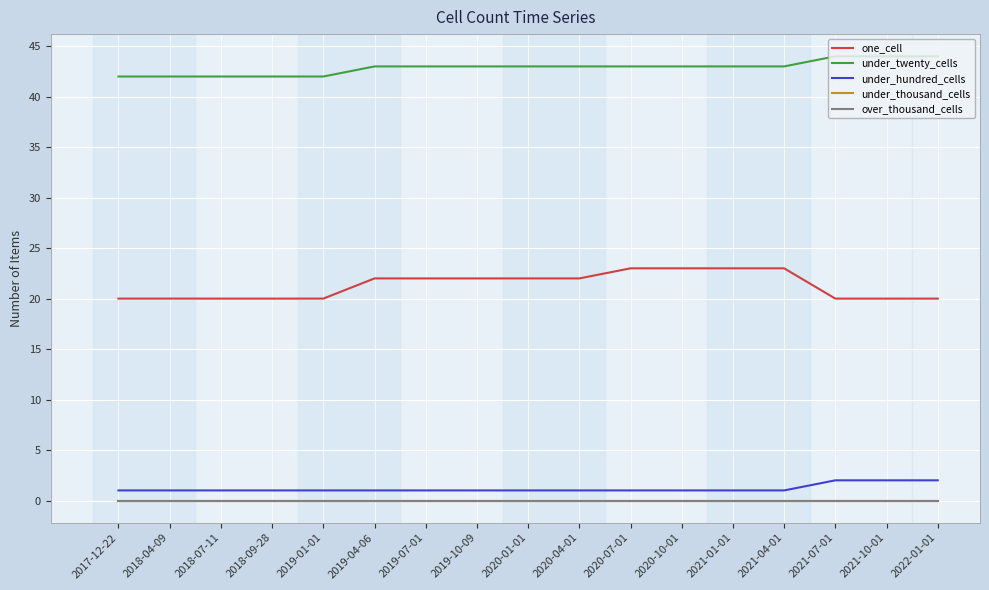

Does the chart have visible grid lines?

Yes